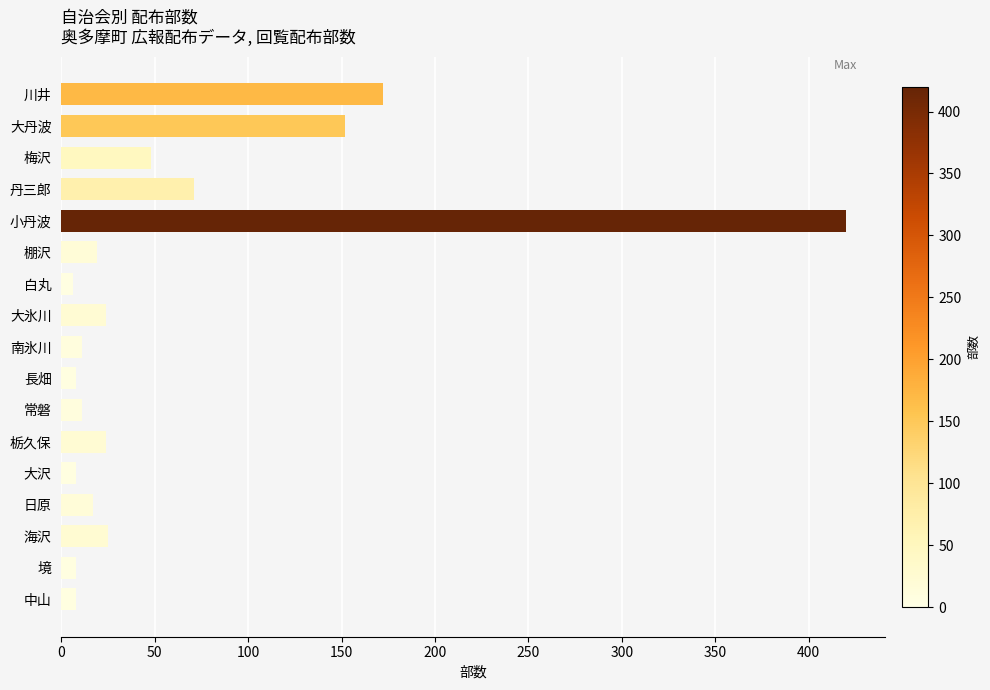

True or false: the data shows 152 at 大丹波.

True